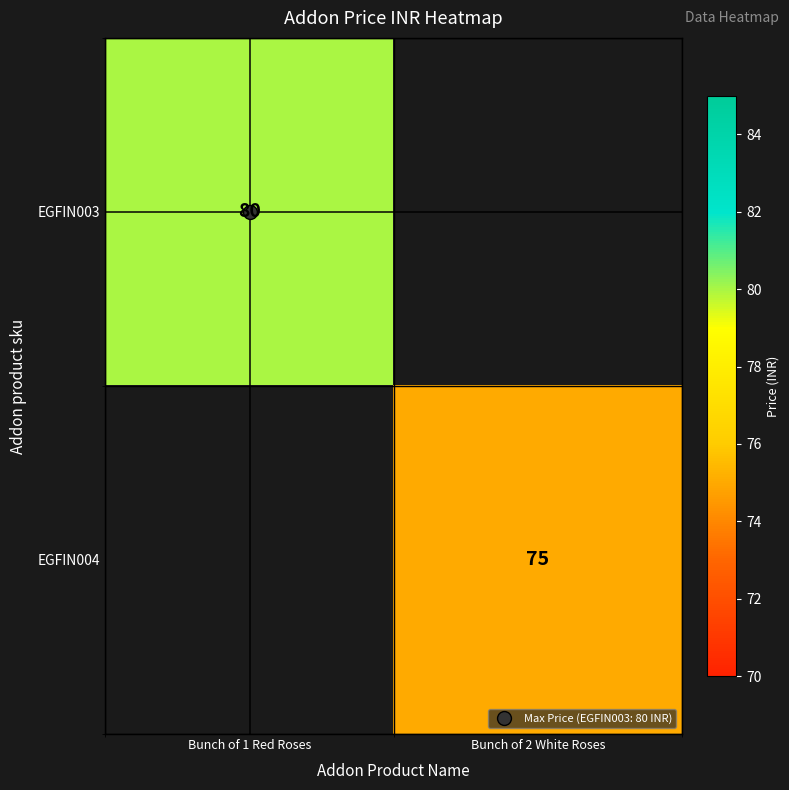

Which category has the lowest value in the EGFIN004 series?

Bunch of 1 Red Roses